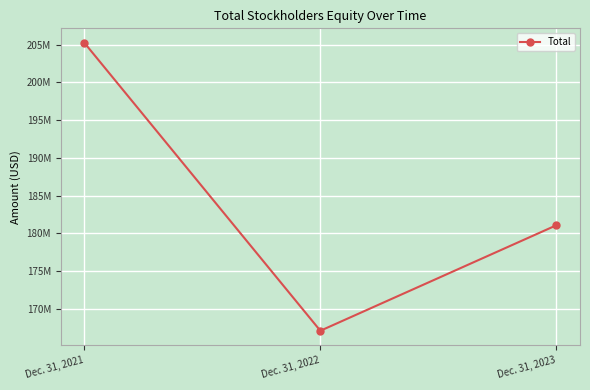

Between Dec. 31, 2021 and Dec. 31, 2023, which is larger?

Dec. 31, 2021